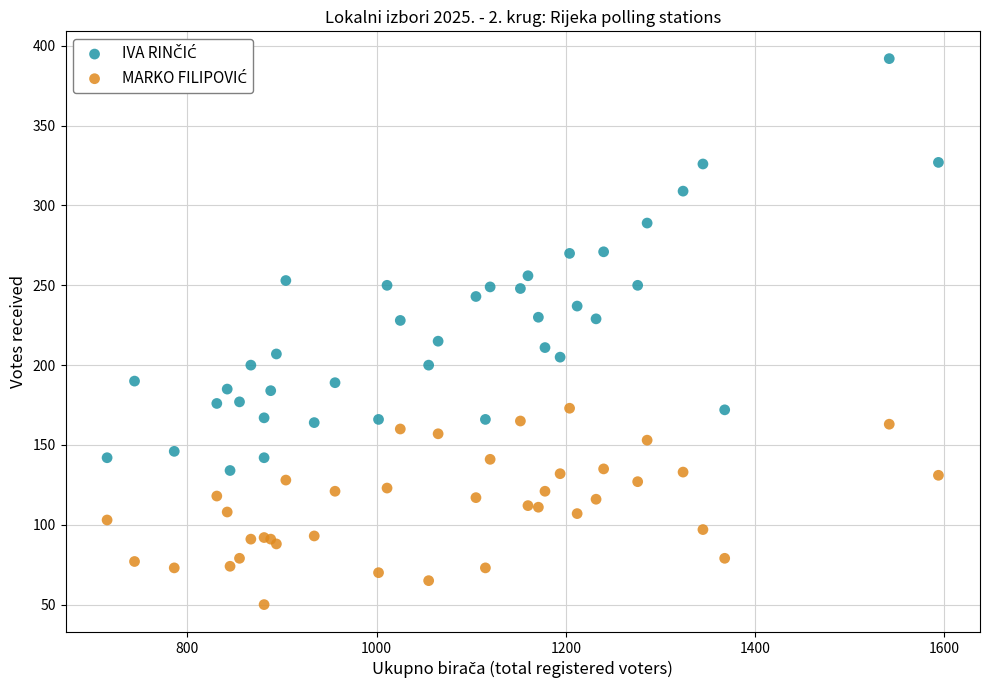

What is the X range (max minus min) for the scatter plot?

879